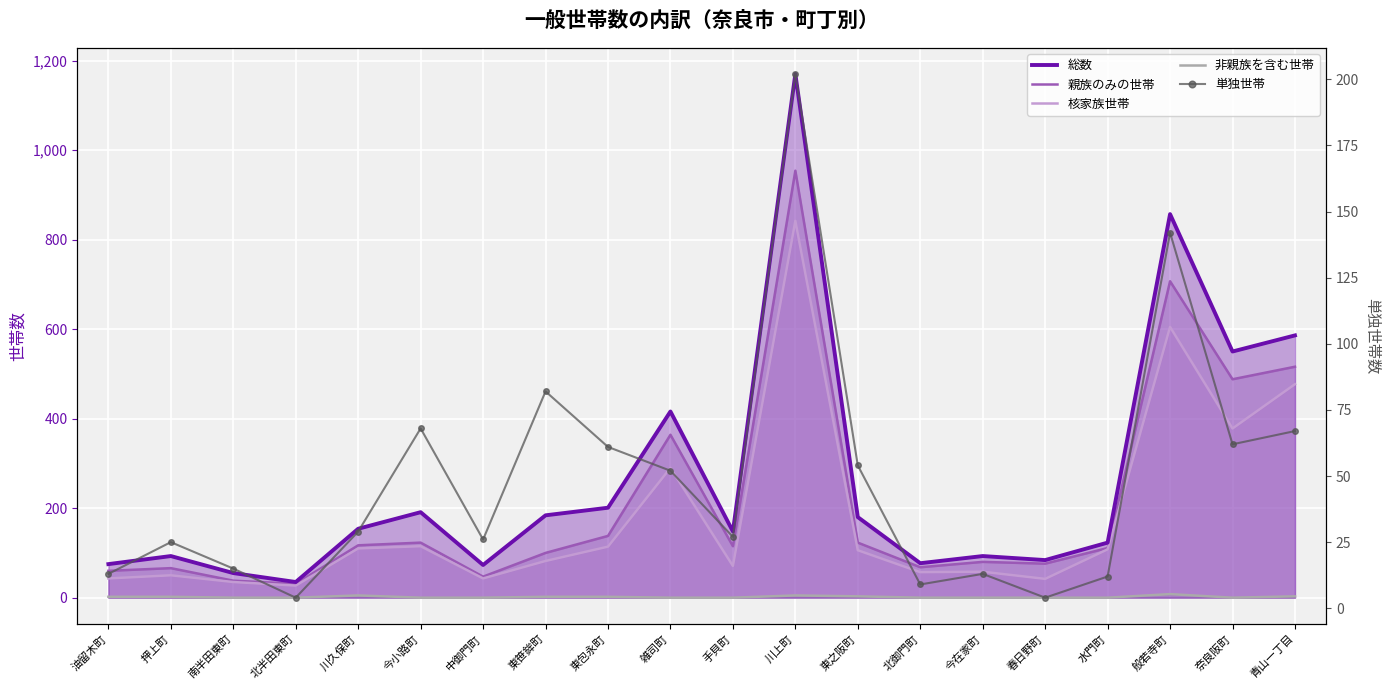

Reading left to right, list all the values displayed in this chart.

総数: 75	93	55	35	154	191	73	184	201	416	148	1170	180	77	93	84	123	857	550	586
親族のみの世帯: 60	66	38	31	117	123	47	100	138	364	115	954	123	68	80	76	111	707	488	516
核家族世帯: 43	50	35	27	110	115	43	82	114	290	71	842	106	57	58	42	108	605	378	477
非親族を含む世帯: 2	2	0	0	5	0	0	2	2	0	0	5	3	0	0	0	0	8	0	3
単独世帯: 13	25	15	4	29	68	26	82	61	52	27	202	54	9	13	4	12	142	62	67